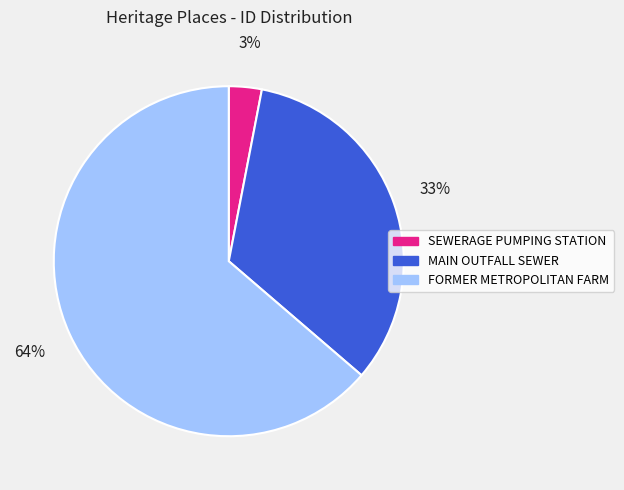

To the nearest percent, what is the combined percentage of FORMER METROPOLITAN FARM and SEWERAGE PUMPING STATION?

67%